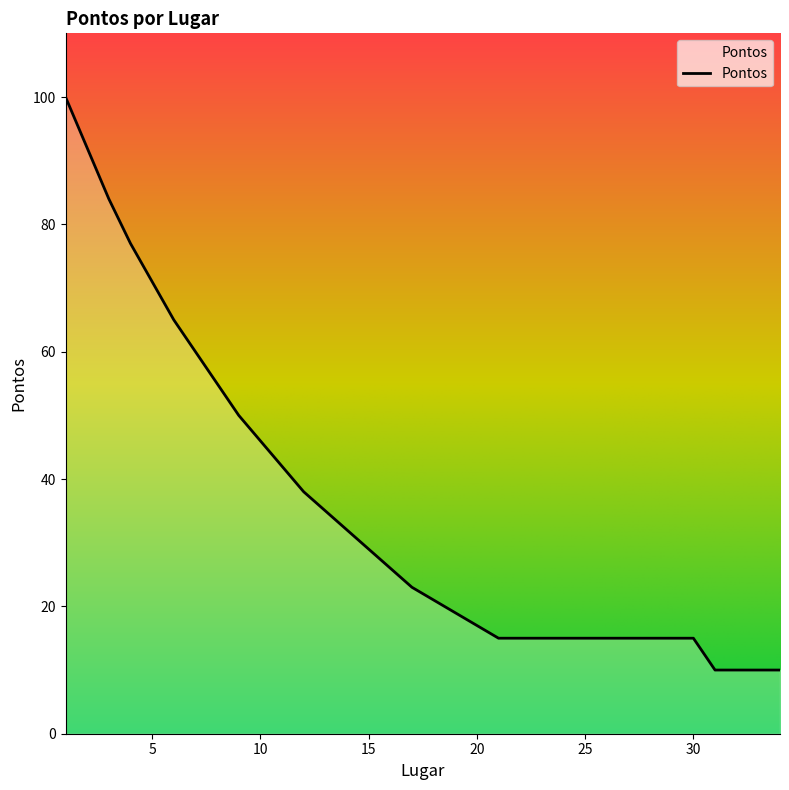

What is the smallest value displayed?

10